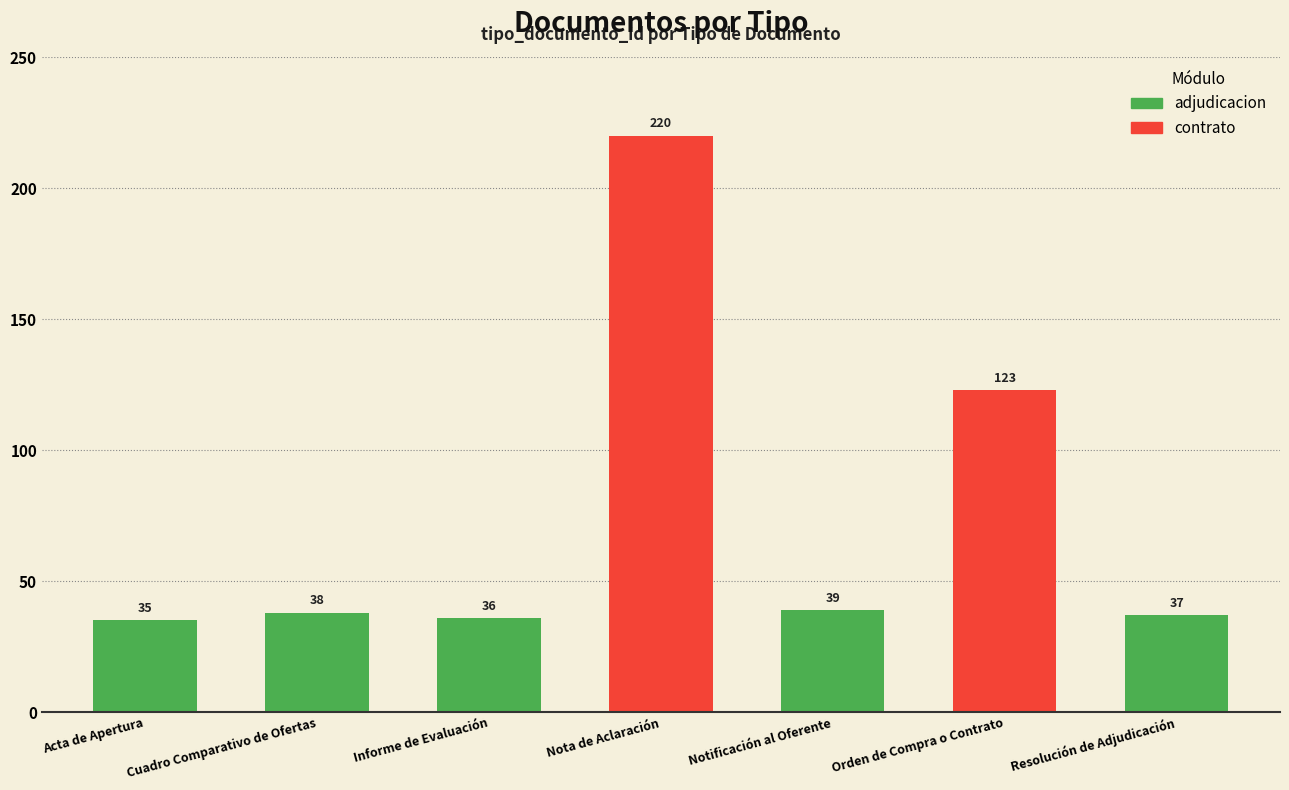

List the labels in order of value, largest first.

Nota de Aclaración, Orden de Compra o Contrato, Notificación al Oferente, Cuadro Comparativo de Ofertas, Resolución de Adjudicación, Informe de Evaluación, Acta de Apertura